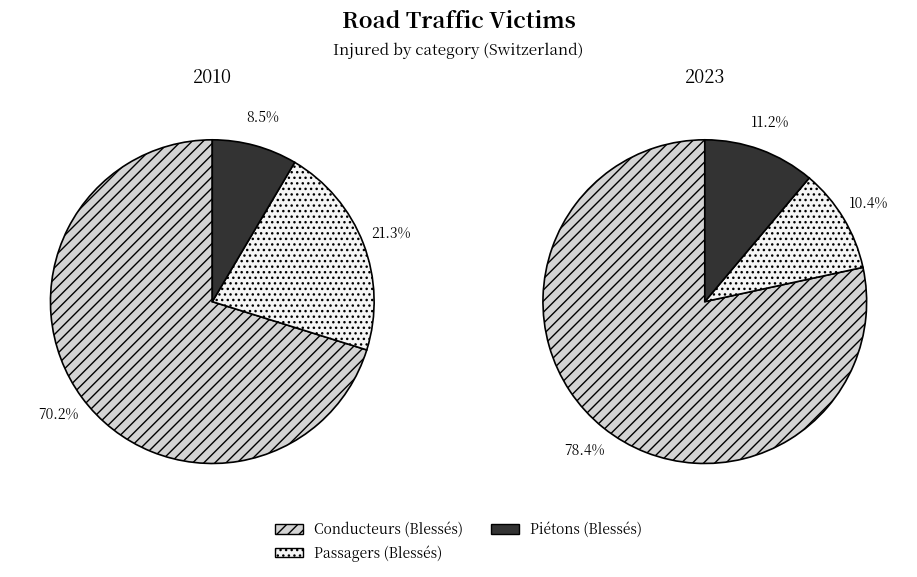

To the nearest percent, what is the difference between the 2 and values_2010 slice percentages?

62%